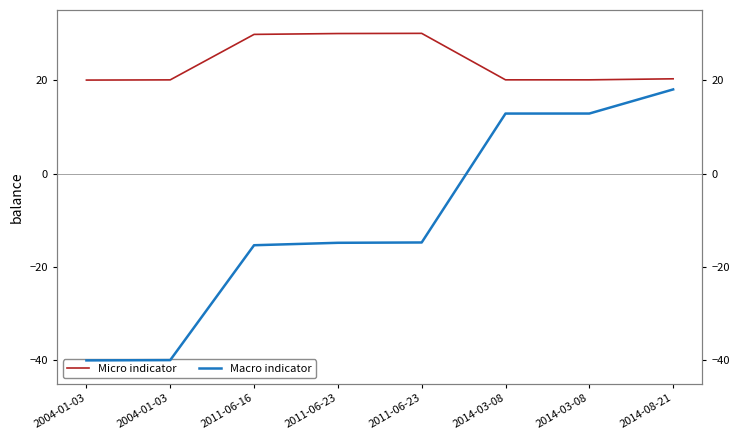

In Micro indicator, how many points are higher than both neighbors (excluding endpoints)?

1